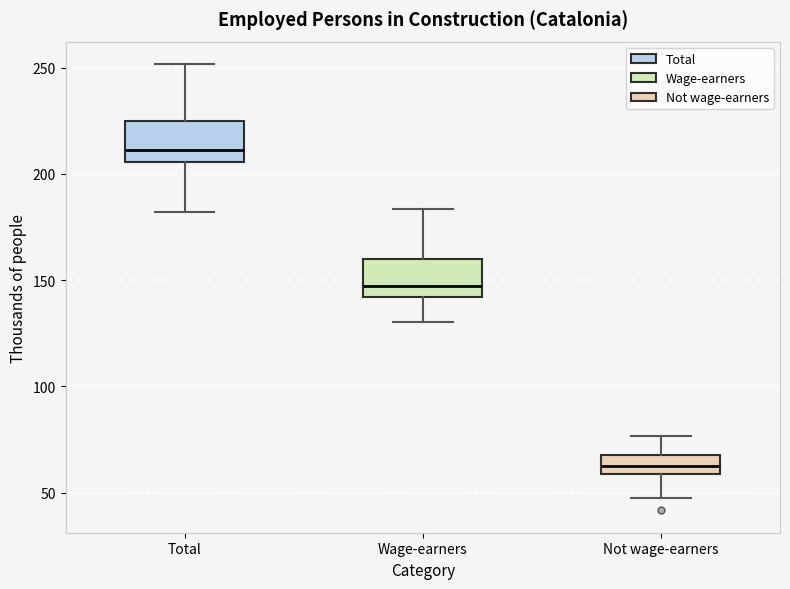

Where does the median line of the box for Total sit on the y-axis? The values are not printed on the chart, so give them approximately, as read against the axis.

210